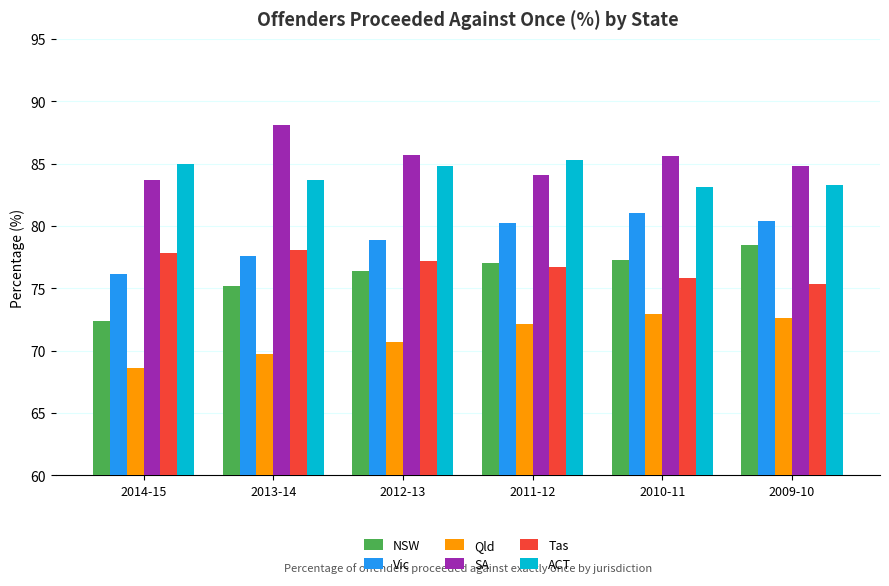

How many values in the Tas series exceed 77?

3